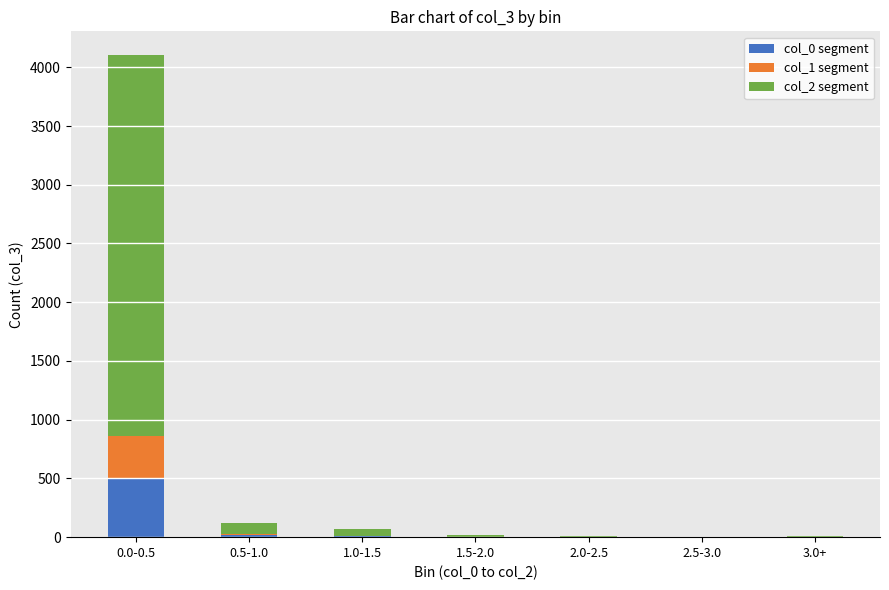

At which label does col_0 segment reach its peak?

0.0-0.5